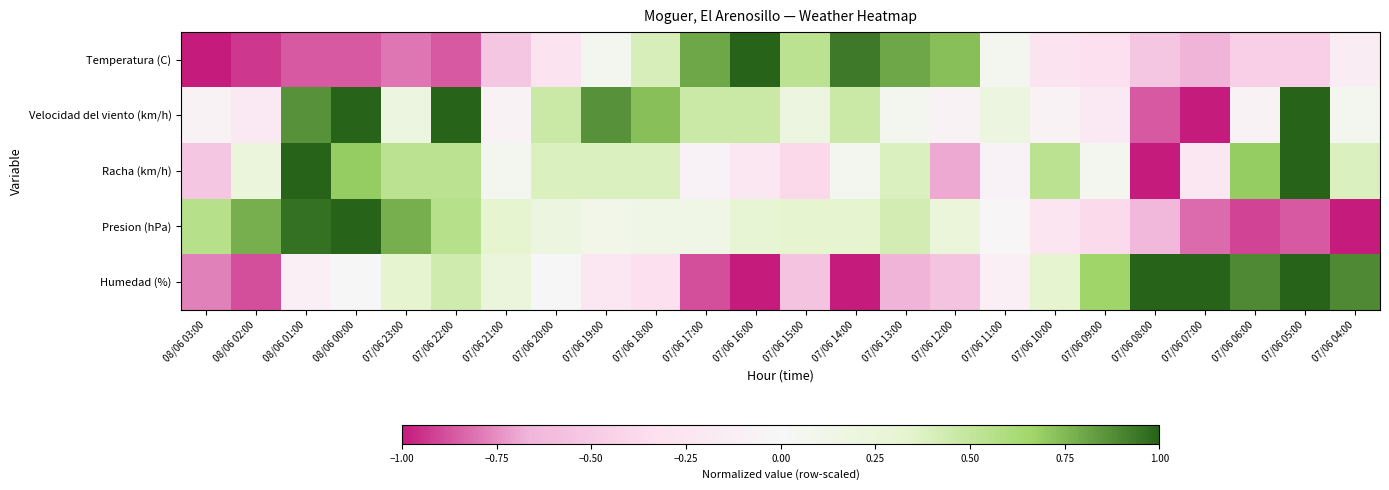

Reading left to right, what are all the values shown in this chart?

Temperatura (C): 08/06 03:00=-1.0	08/06 02:00=-0.9	08/06 01:00=-0.9	08/06 00:00=-0.9	07/06 23:00=-0.8	07/06 22:00=-0.9	07/06 21:00=-0.5	07/06 20:00=-0.3	07/06 19:00=0.1	07/06 18:00=0.4	07/06 17:00=0.8	07/06 16:00=1.0	07/06 15:00=0.5	07/06 14:00=0.9	07/06 13:00=0.8	07/06 12:00=0.7	07/06 11:00=0.1	07/06 10:00=-0.3	07/06 09:00=-0.3	07/06 08:00=-0.5	07/06 07:00=-0.7	07/06 06:00=-0.5	07/06 05:00=-0.5	07/06 04:00=-0.1
Velocidad del viento (km/h): 08/06 03:00=-0.1	08/06 02:00=-0.2	08/06 01:00=0.9	08/06 00:00=1.0	07/06 23:00=0.2	07/06 22:00=1.0	07/06 21:00=-0.1	07/06 20:00=0.5	07/06 19:00=0.9	07/06 18:00=0.7	07/06 17:00=0.5	07/06 16:00=0.5	07/06 15:00=0.2	07/06 14:00=0.5	07/06 13:00=0.1	07/06 12:00=-0.1	07/06 11:00=0.2	07/06 10:00=-0.1	07/06 09:00=-0.2	07/06 08:00=-0.9	07/06 07:00=-1.0	07/06 06:00=-0.1	07/06 05:00=1.0	07/06 04:00=0.1
Racha (km/h): 08/06 03:00=-0.5	08/06 02:00=0.2	08/06 01:00=1.0	08/06 00:00=0.7	07/06 23:00=0.5	07/06 22:00=0.5	07/06 21:00=0.1	07/06 20:00=0.4	07/06 19:00=0.4	07/06 18:00=0.4	07/06 17:00=-0.1	07/06 16:00=-0.2	07/06 15:00=-0.4	07/06 14:00=0.1	07/06 13:00=0.4	07/06 12:00=-0.7	07/06 11:00=-0.1	07/06 10:00=0.5	07/06 09:00=0.1	07/06 08:00=-1.0	07/06 07:00=-0.2	07/06 06:00=0.7	07/06 05:00=1.0	07/06 04:00=0.4
Presion (hPa): 08/06 03:00=0.6	08/06 02:00=0.8	08/06 01:00=1.0	08/06 00:00=1.0	07/06 23:00=0.8	07/06 22:00=0.6	07/06 21:00=0.3	07/06 20:00=0.2	07/06 19:00=0.1	07/06 18:00=0.2	07/06 17:00=0.2	07/06 16:00=0.3	07/06 15:00=0.3	07/06 14:00=0.3	07/06 13:00=0.4	07/06 12:00=0.2	07/06 11:00=-0.0	07/06 10:00=-0.2	07/06 09:00=-0.4	07/06 08:00=-0.6	07/06 07:00=-0.8	07/06 06:00=-0.9	07/06 05:00=-0.9	07/06 04:00=-1.0
Humedad (%): 08/06 03:00=-0.8	08/06 02:00=-0.9	08/06 01:00=-0.1	08/06 00:00=0.0	07/06 23:00=0.3	07/06 22:00=0.4	07/06 21:00=0.2	07/06 20:00=0.0	07/06 19:00=-0.2	07/06 18:00=-0.3	07/06 17:00=-0.9	07/06 16:00=-1.0	07/06 15:00=-0.6	07/06 14:00=-1.0	07/06 13:00=-0.7	07/06 12:00=-0.6	07/06 11:00=-0.1	07/06 10:00=0.3	07/06 09:00=0.7	07/06 08:00=1.0	07/06 07:00=1.0	07/06 06:00=0.9	07/06 05:00=1.0	07/06 04:00=0.9